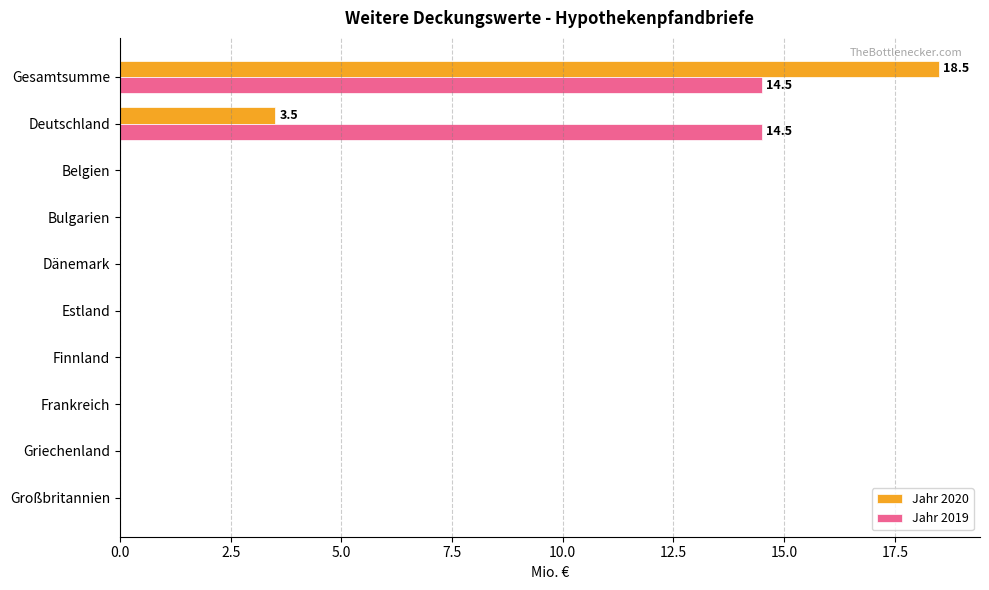

Where is Jahr 2020 nearest to the value 9?

Deutschland